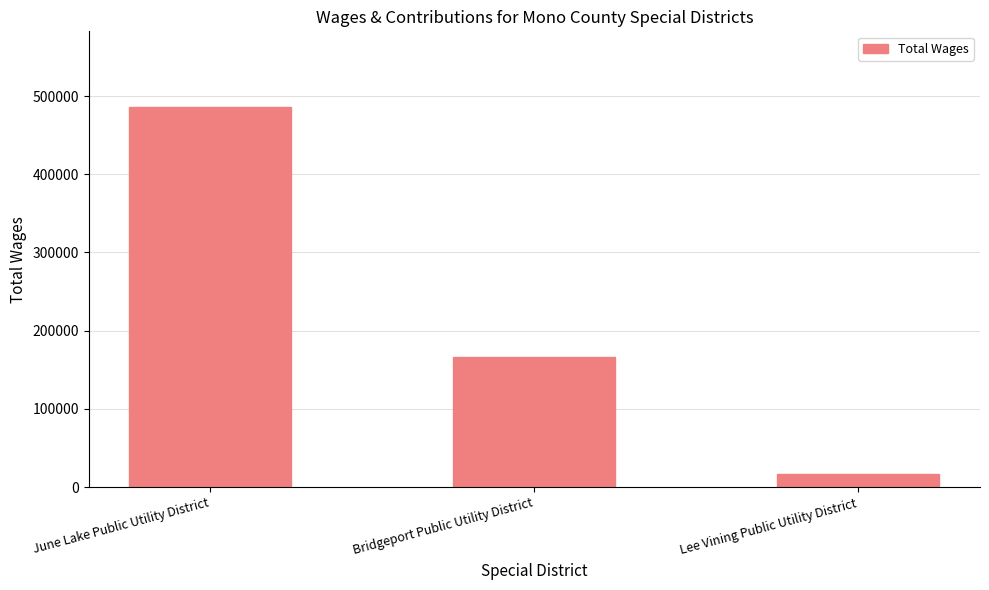

True or false: the data shows 165799 at Bridgeport Public Utility District.

True